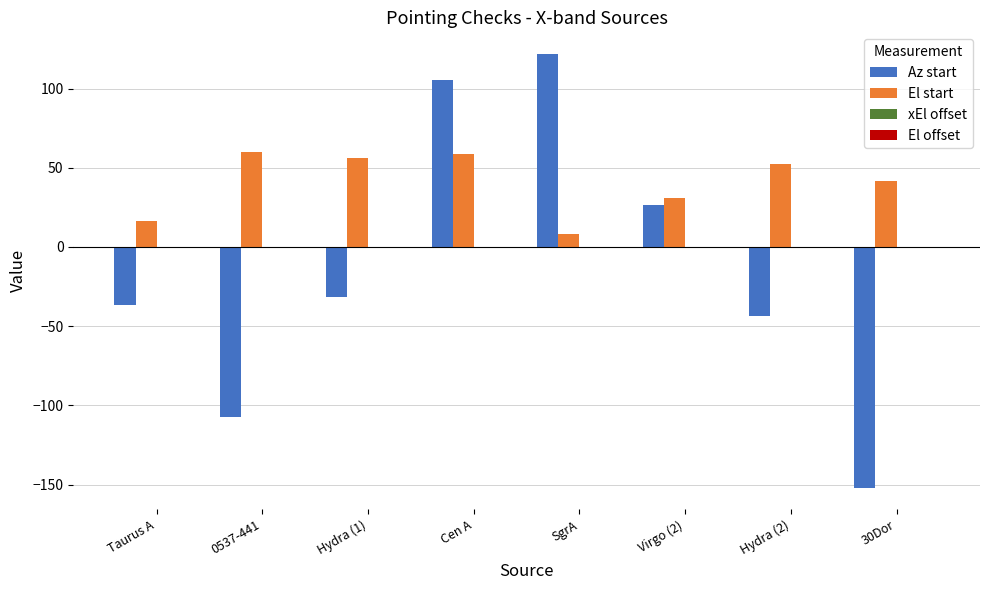

Which series changed the most between Taurus A and Virgo (2)?

Az start